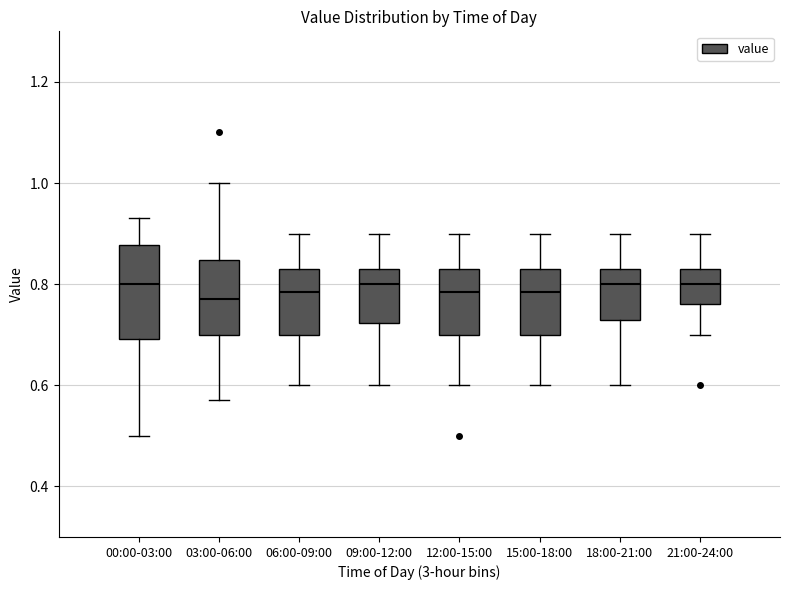

Comparing the boxes themselves (not the whiskers), which one is the tallest?

00:00-03:00